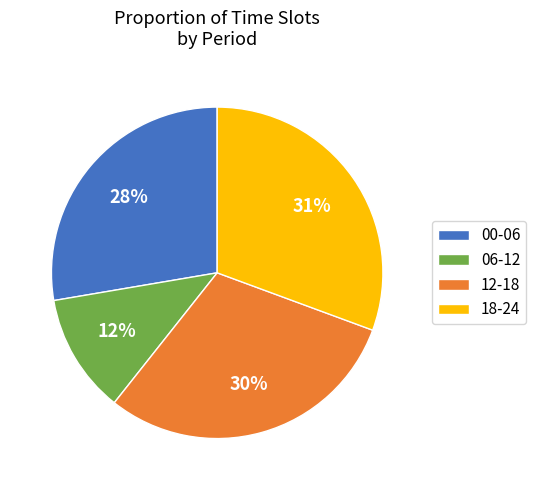

Rank the categories by value from highest to lowest.

18-24, 12-18, 00-06, 06-12